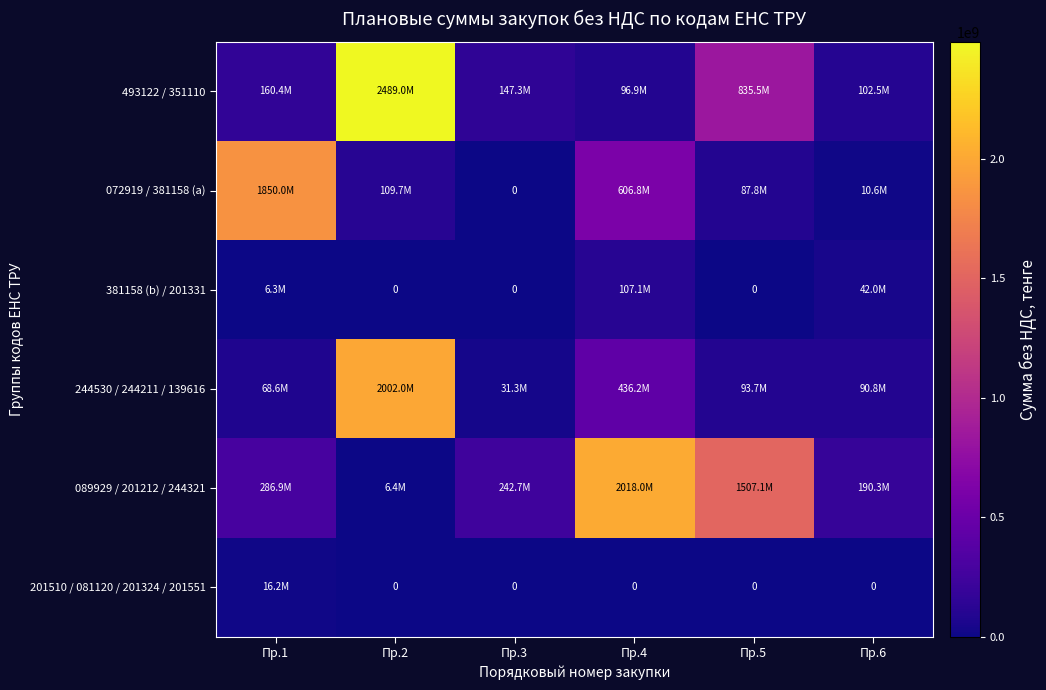

How many values in the 493122 / 351110 series exceed 160423402?

3